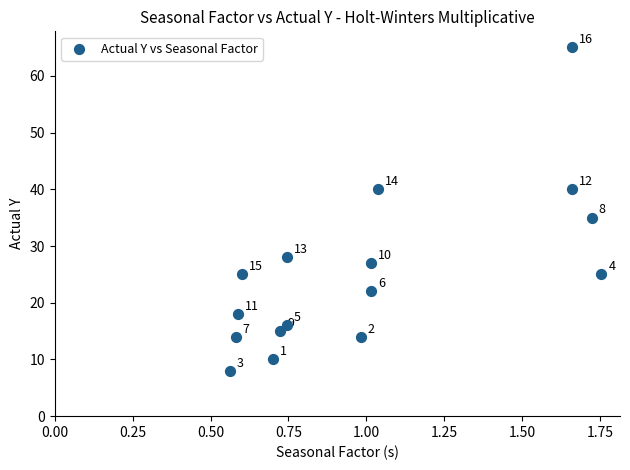

What Y value in the scatter plot is closest to 36?

35